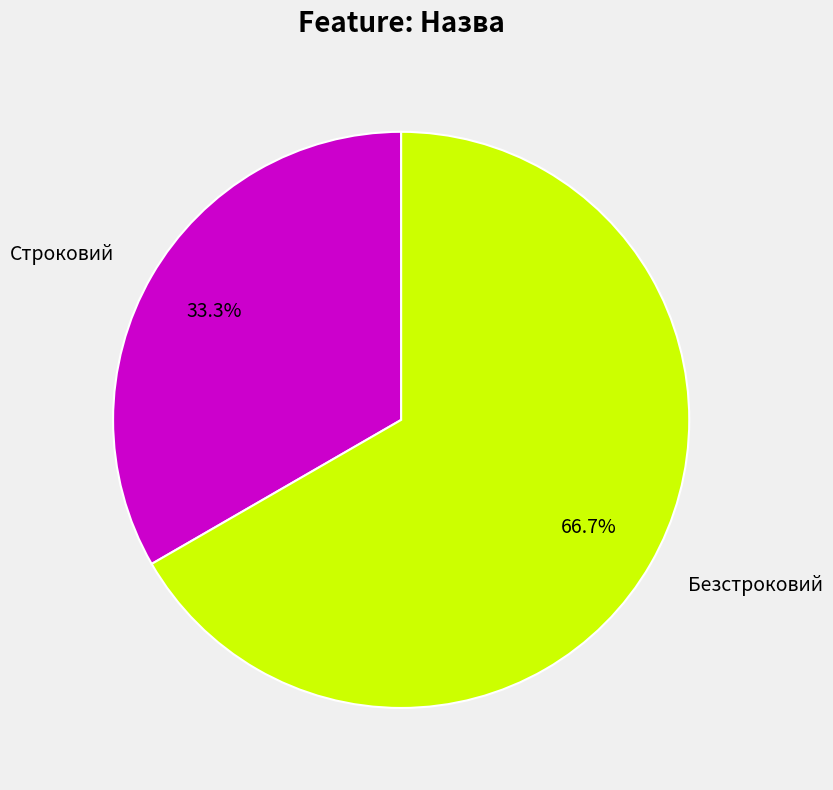

What percentage do Безстроковий and Строковий together represent?

100.0%